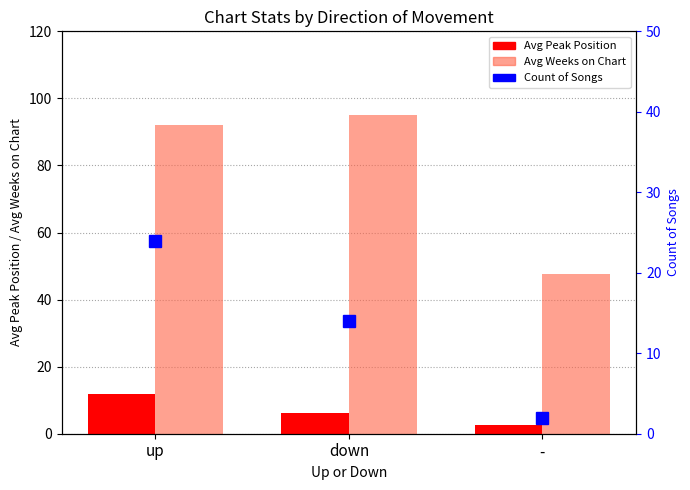

The Avg Peak Position series shows 20.1 at up. True or false?

False